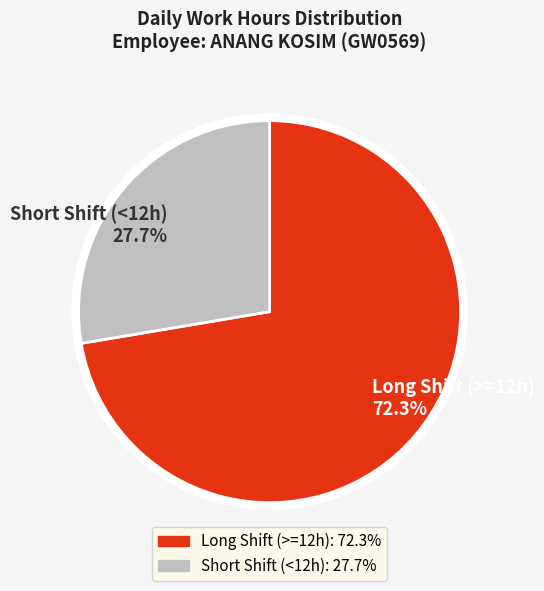

What is the majority slice?

Long Shift (>=12h) 72.3%